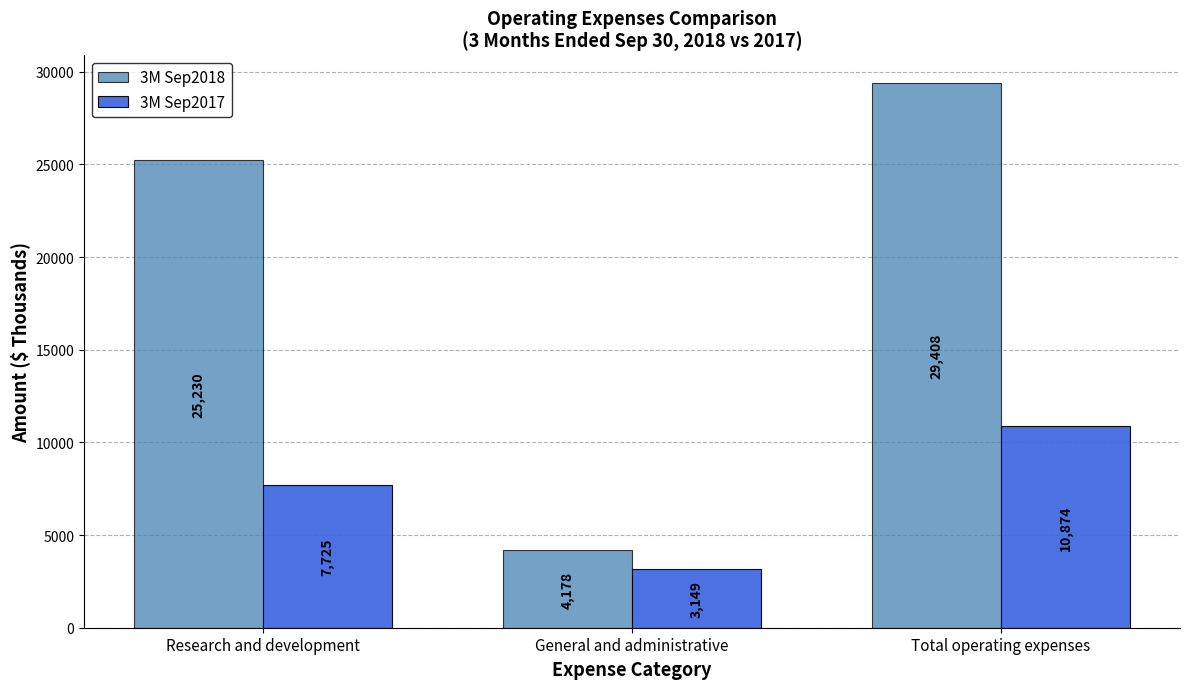

What is the label of the 3rd bar from the right?

Research and development